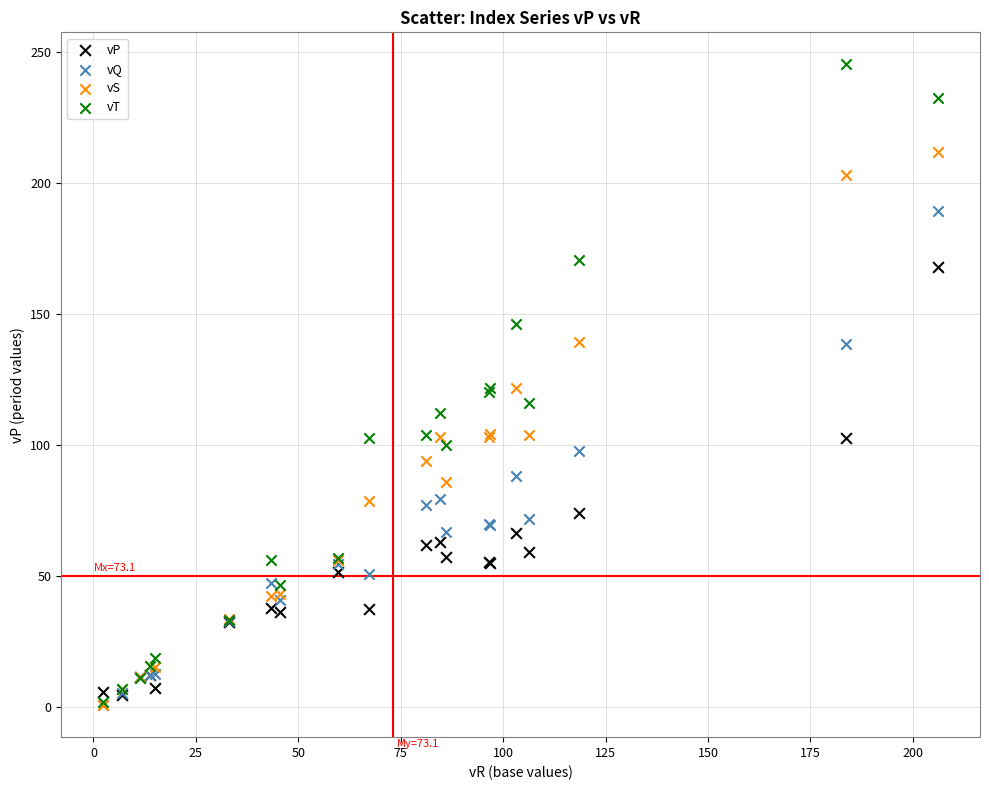

What are all the series names shown in the legend?

vP, vQ, vS, vT